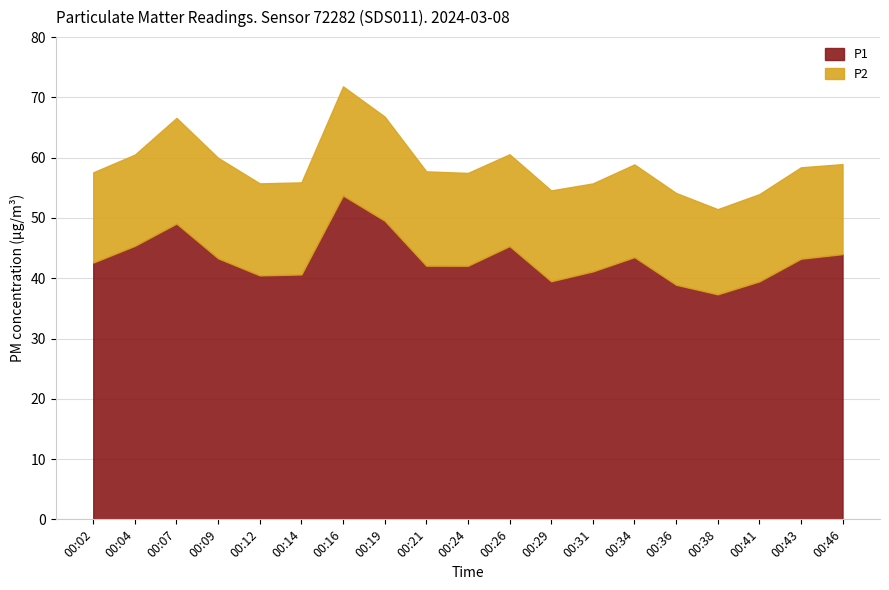

What is the value of the P1 point at the 11th from the left?

45.3